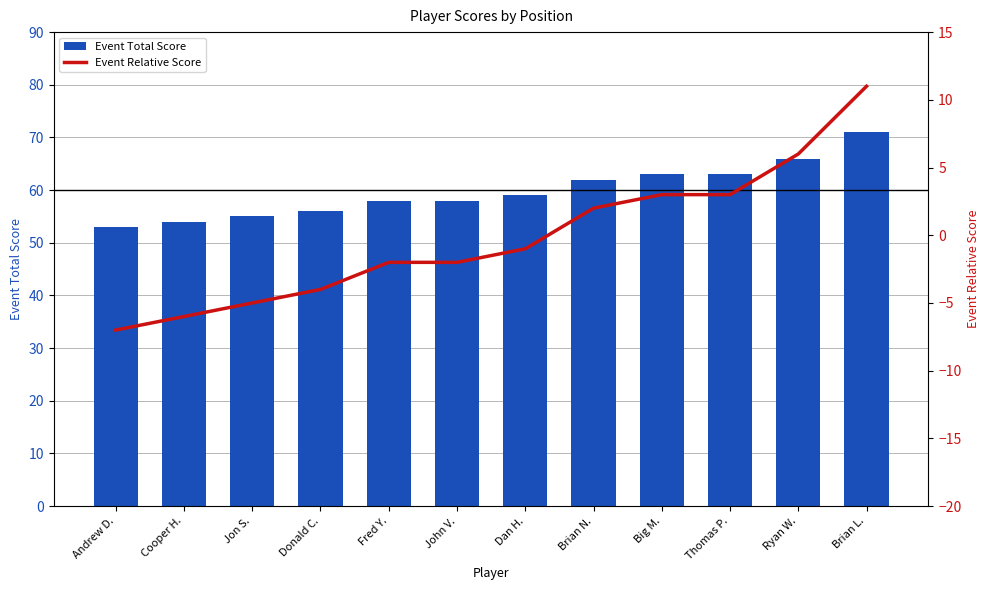

At which label is Event Relative Score closest to 2?

Brian N.